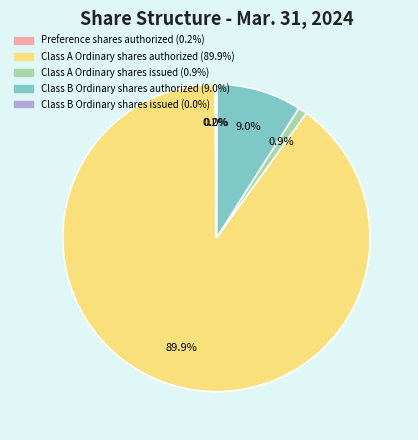

Is there a majority slice in this chart?

Yes